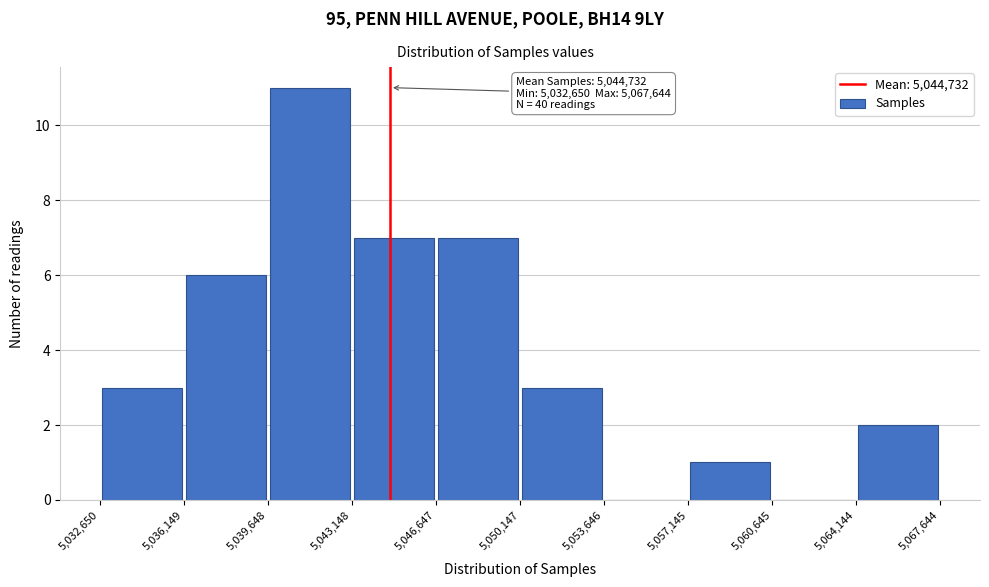

Over which range of the x-axis is the bar tallest?

5,039,648 to 5,043,148